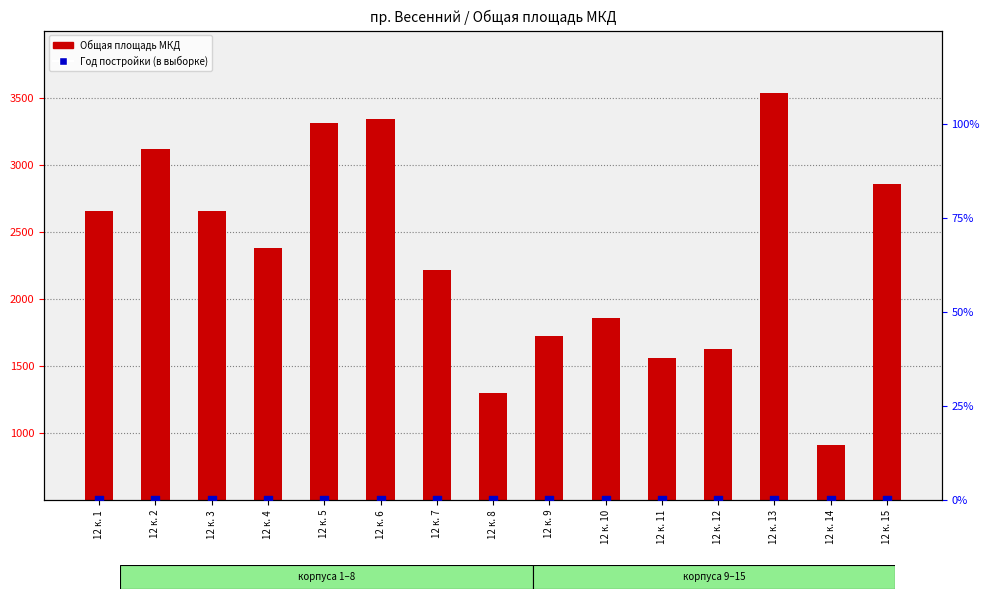

Which series has the largest total across all categories?

Общая площадь МКД